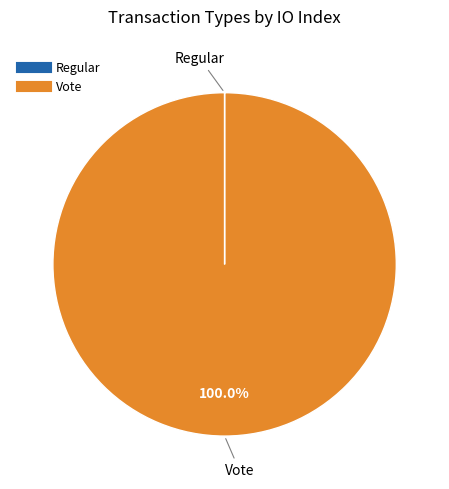

What is the largest slice in the pie chart?

Vote